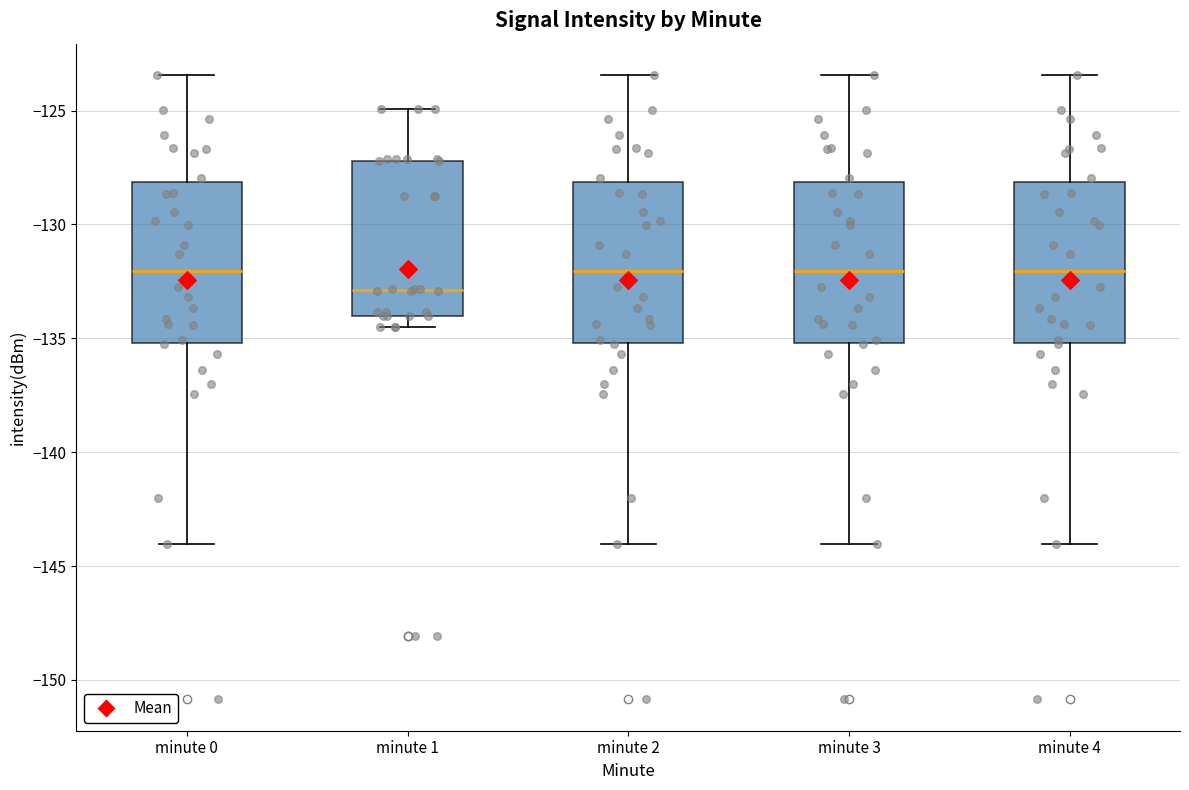

Reading left to right, read every box against the y-axis: the position of its median line, the range the box covers, and the ends of its whiskers. The values are not printed on the chart, so give them approximately, as read against the axis.

minute 0: median -132.0, box -135.0 to -128.0, whiskers -144.0 to -123.5
minute 1: median -133.0, box -134.0 to -127.0, whiskers -134.5 to -125.0
minute 2: median -132.0, box -135.0 to -128.0, whiskers -144.0 to -123.5
minute 3: median -132.0, box -135.0 to -128.0, whiskers -144.0 to -123.5
minute 4: median -132.0, box -135.0 to -128.0, whiskers -144.0 to -123.5